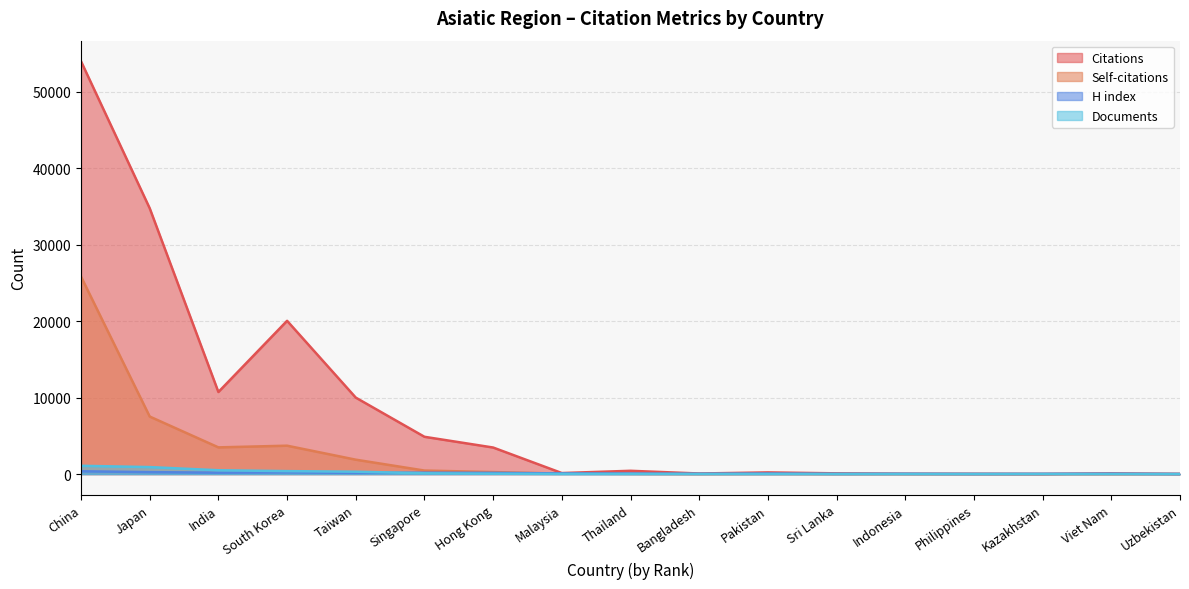

At how many categories does at least one series exceed 49879?

1